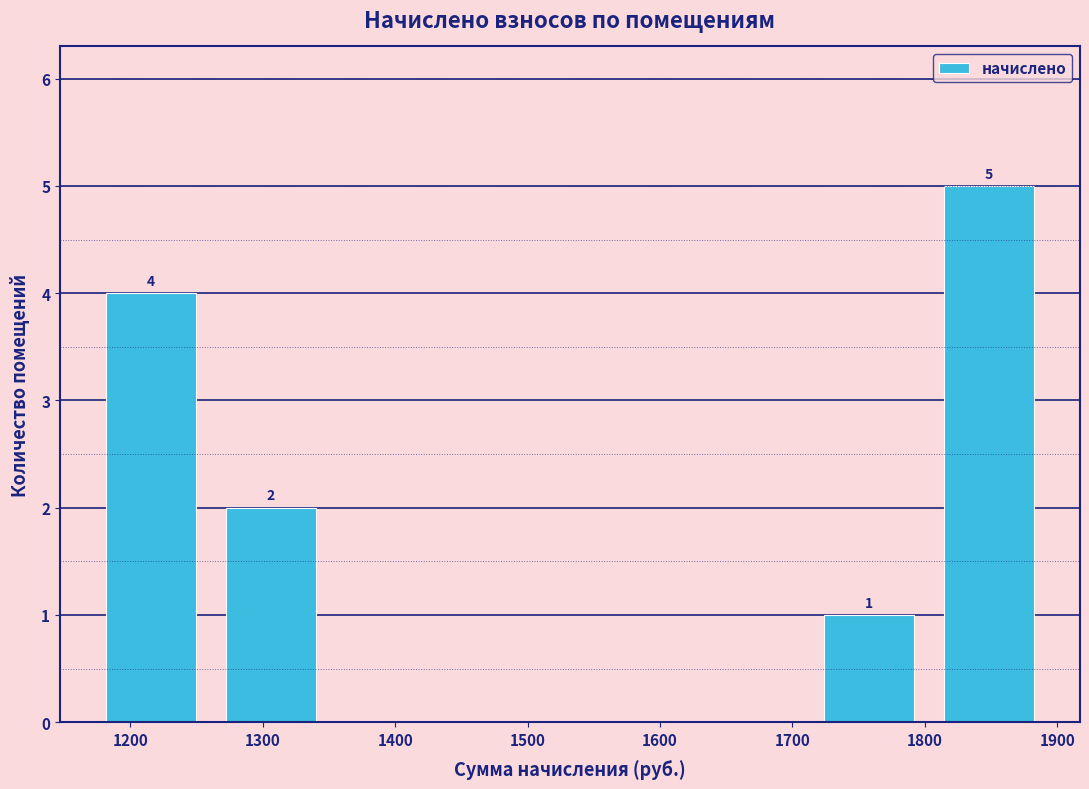

Which range on the x-axis has the tallest bar?

1800 to 1890